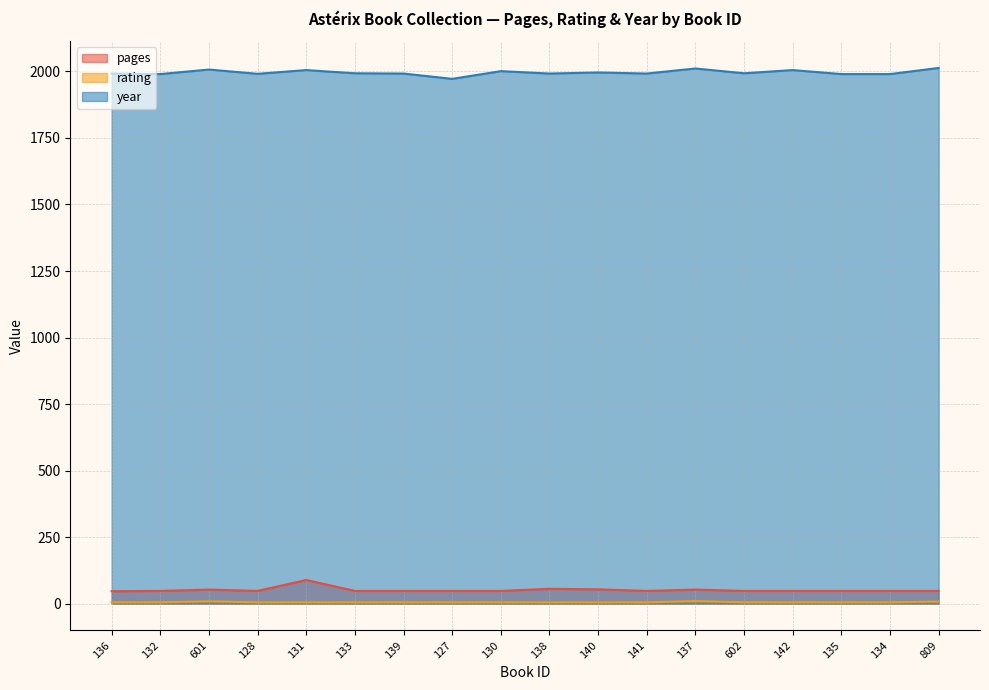

What is the label of the 1st point from the left?

136